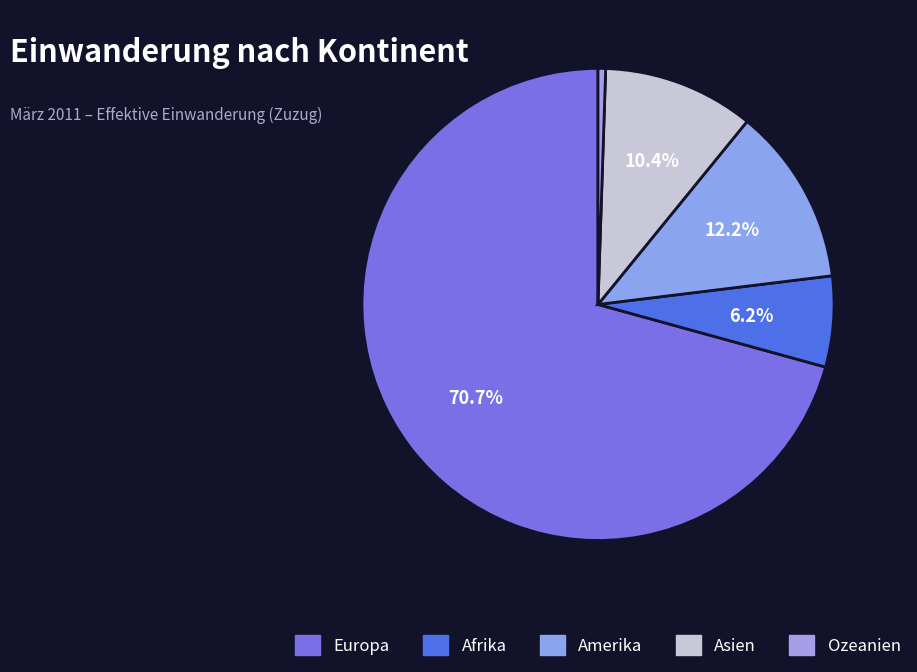

What is the smallest slice in the pie chart?

Ozeanien